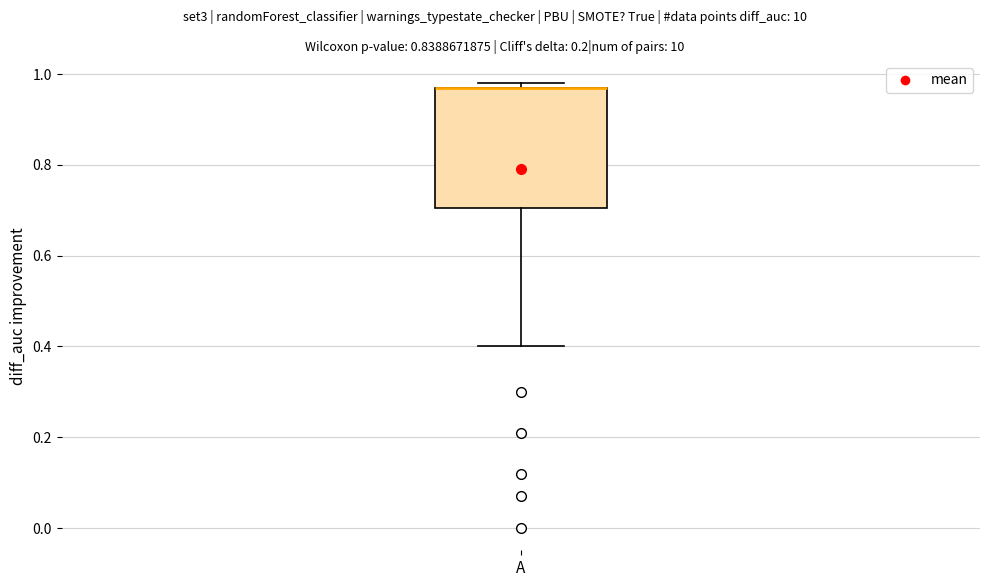

Transcribe this box plot: give where the median line is, the range the box spans, and where the two whiskers end, as read against the y-axis. The values are not printed on the chart, so give them approximately, as read against the axis.

median 0.98 (drawn on the box's upper edge), box 0.70 to 0.98, whiskers 0.40 to 0.98 (just above the box's upper edge)